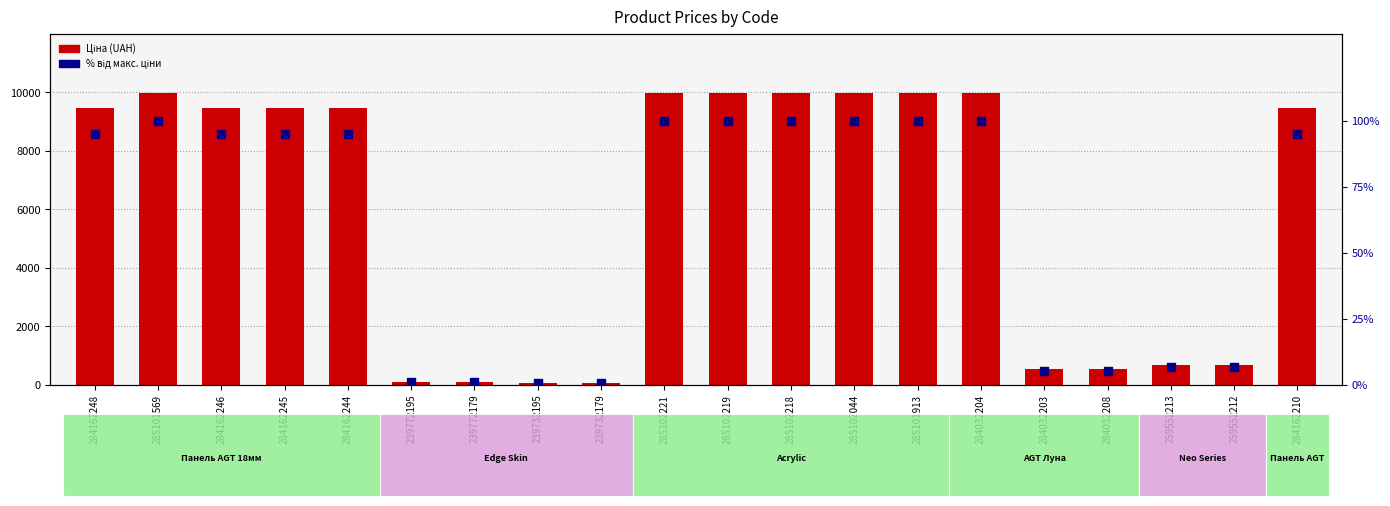

At which category is the sum across all series the highest?

285101569